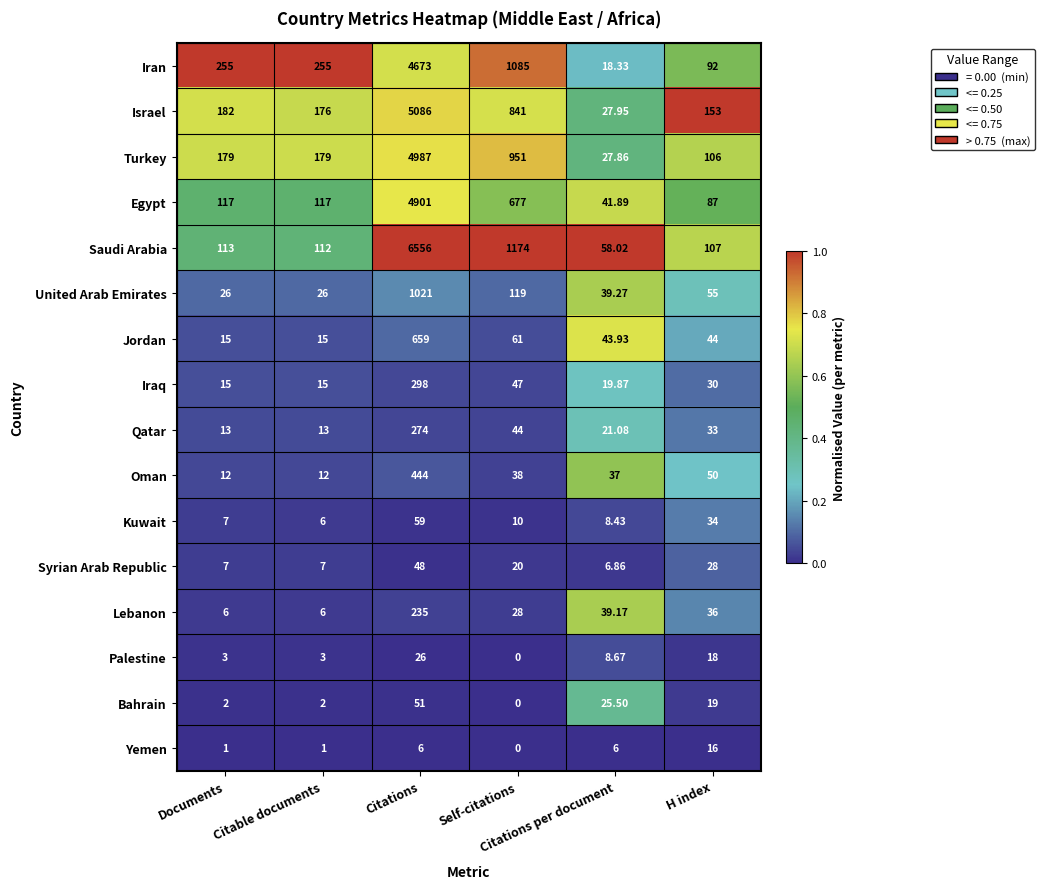

Which series has the largest total across all categories?

Saudi Arabia